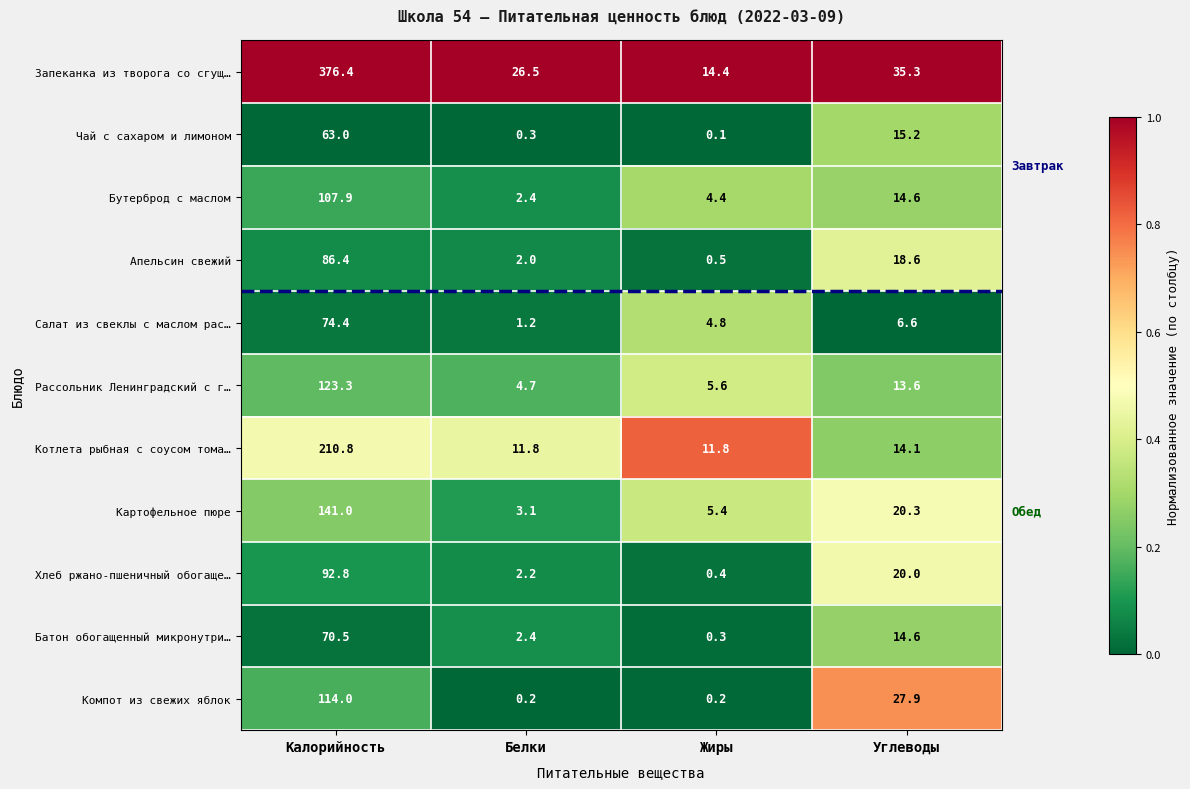

The Картофельное пюре series shows 4.7 at Белки. True or false?

False